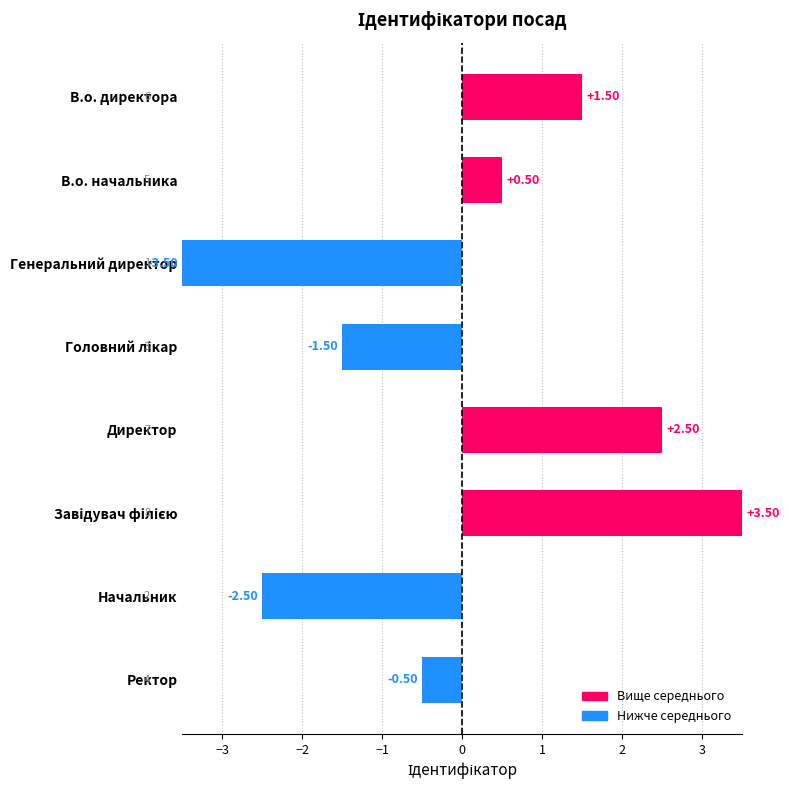

How many bars are there in total?

8